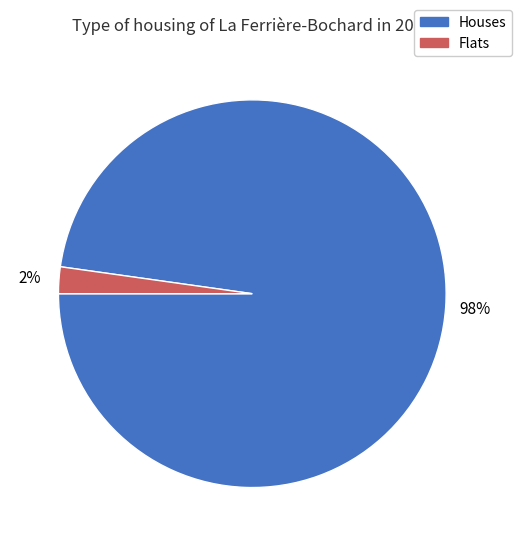

Does any single category account for the majority?

Yes